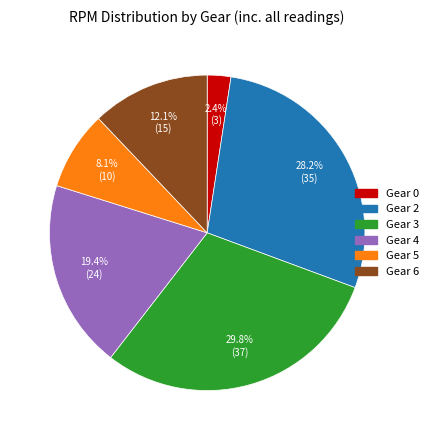

Count the number of slices in the pie.

6